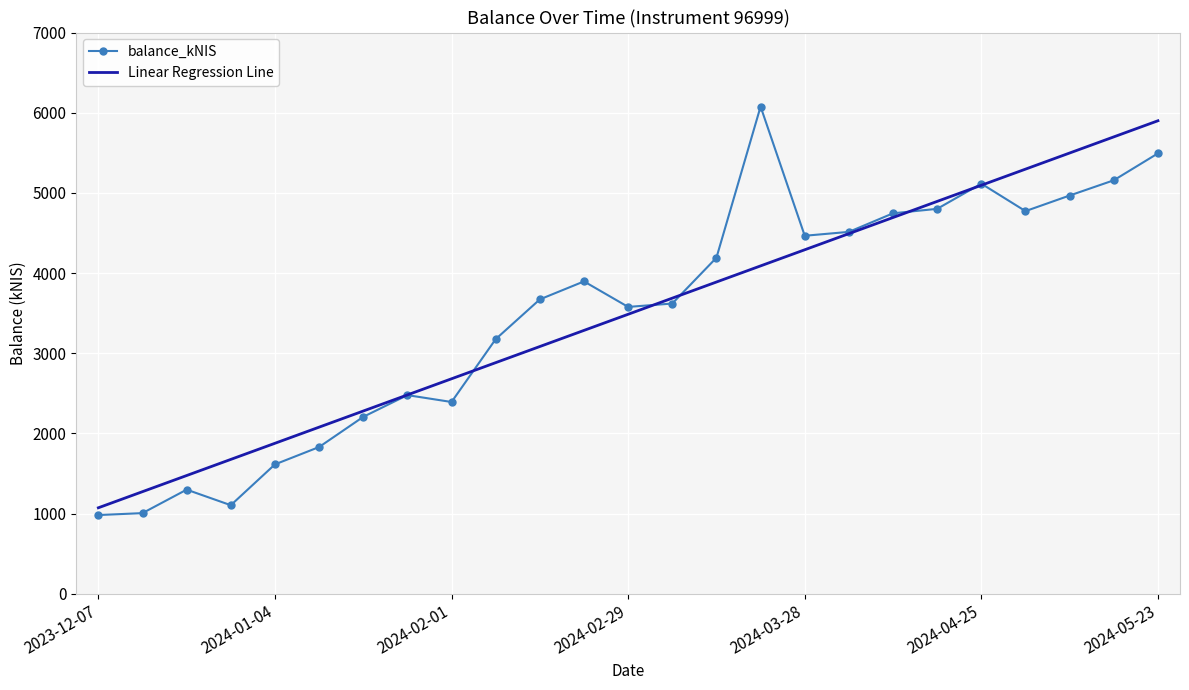

What is the highest value of the Linear Regression Line series?

5899.6